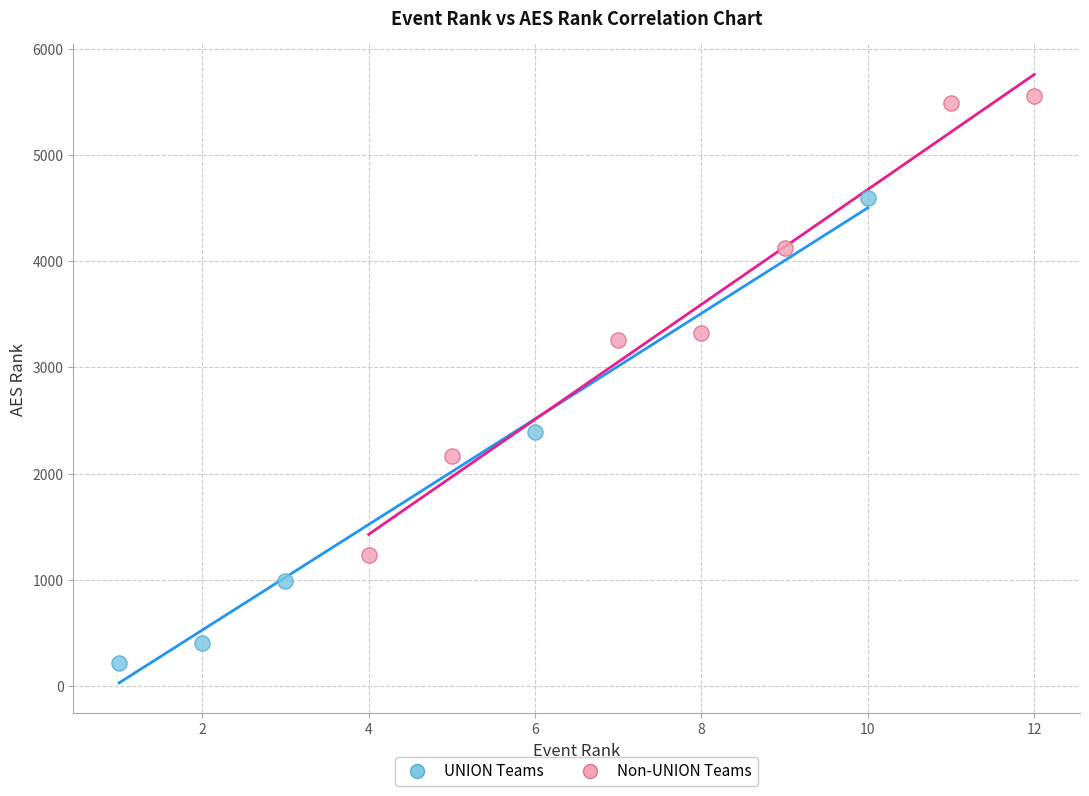

Which series contains the highest Y value?

Non-UNION Teams